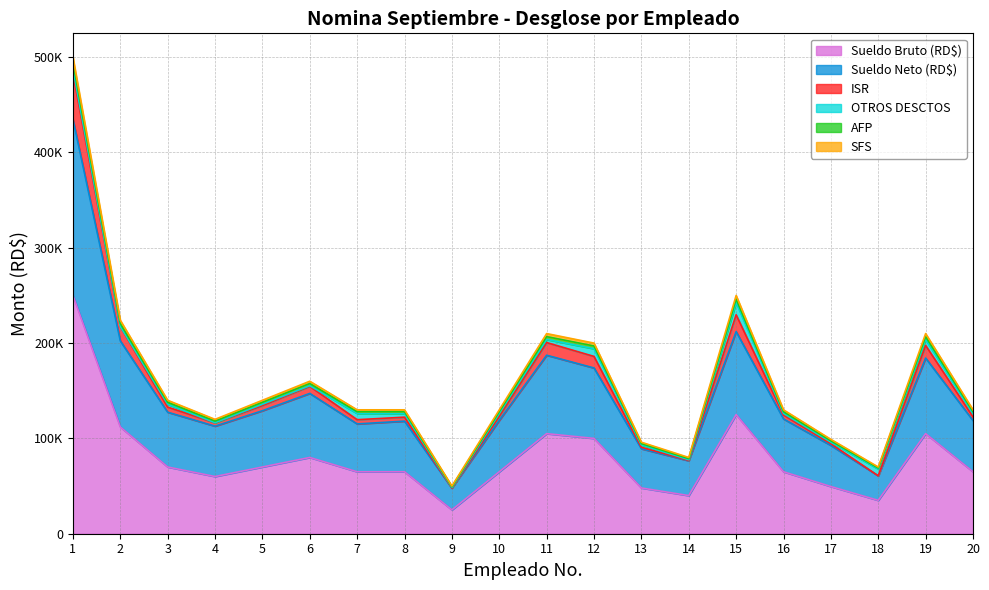

The Sueldo Bruto (RD$) series shows 25000.0 at 9. True or false?

True